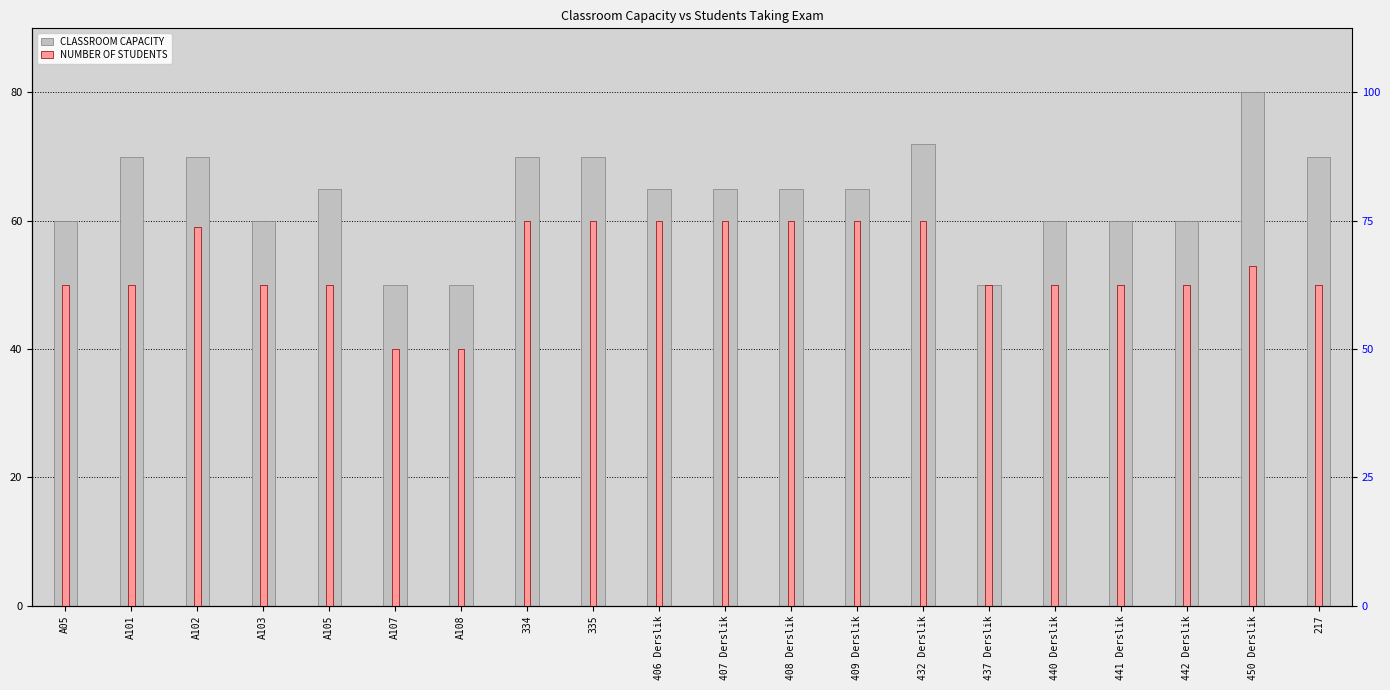

What is the smallest value displayed?

40